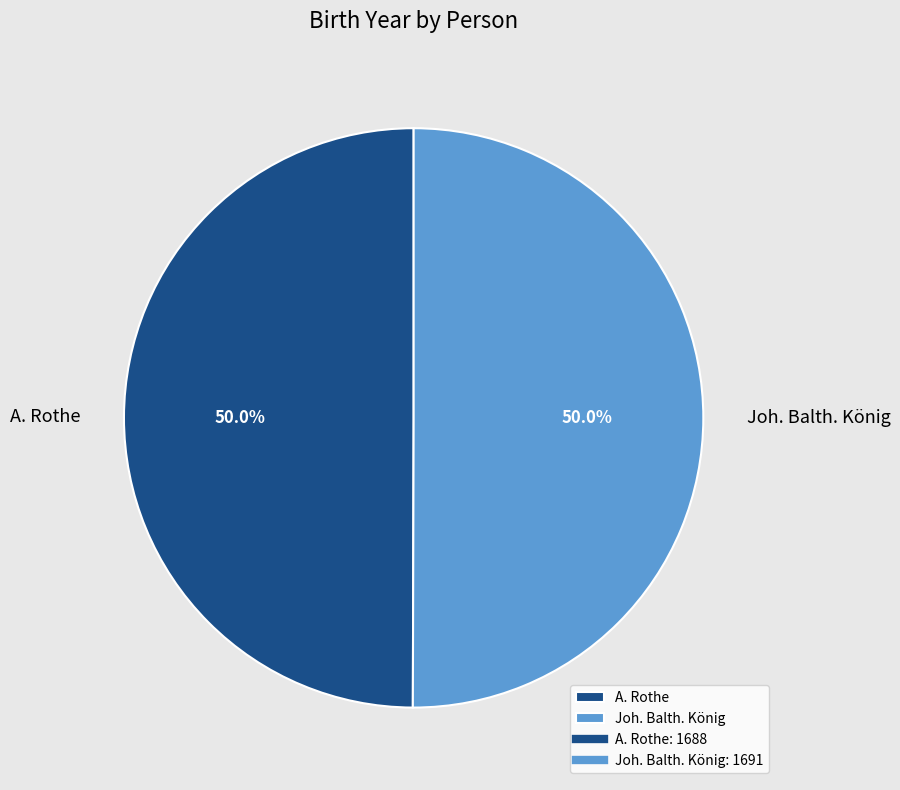

To the nearest percent, what is the combined percentage of Joh. Balth. König and A. Rothe?

100%